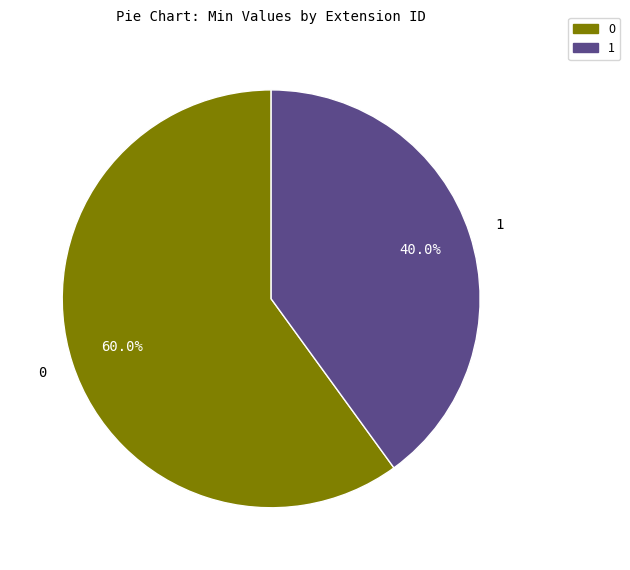

To the nearest percent, what is the difference between the largest and smallest slice percentages?

20%